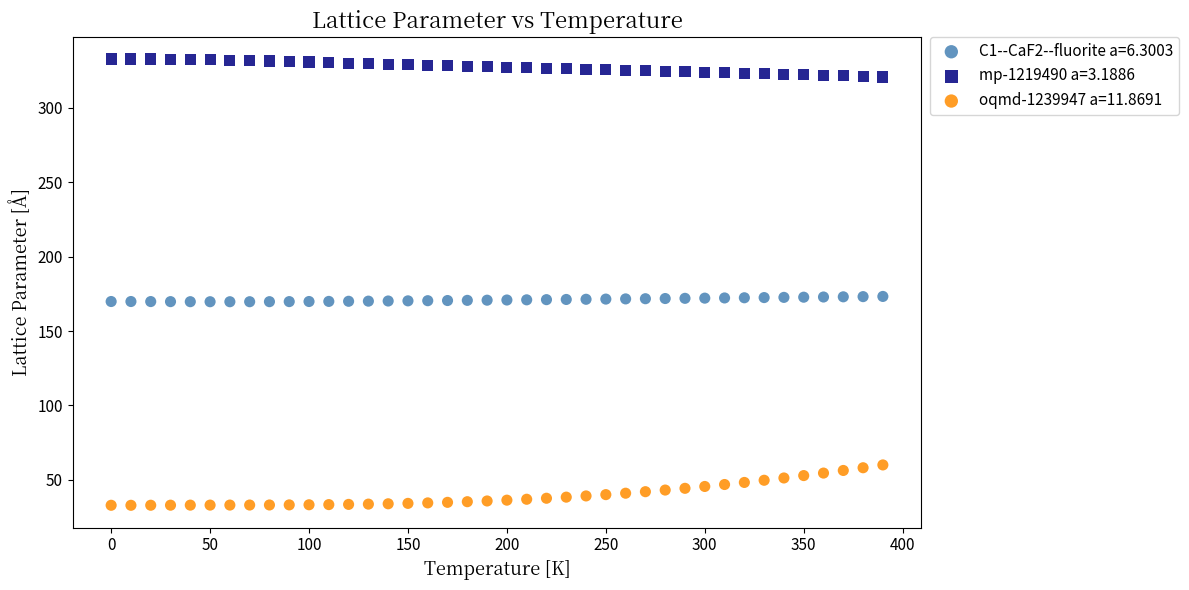

Which series reaches the maximum Y coordinate?

mp-1219490 a=3.1886